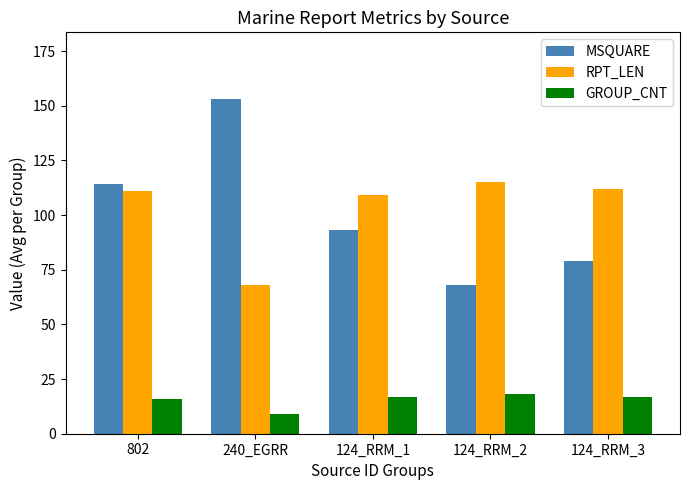

The RPT_LEN series shows 115 at 124_RRM_2. True or false?

True